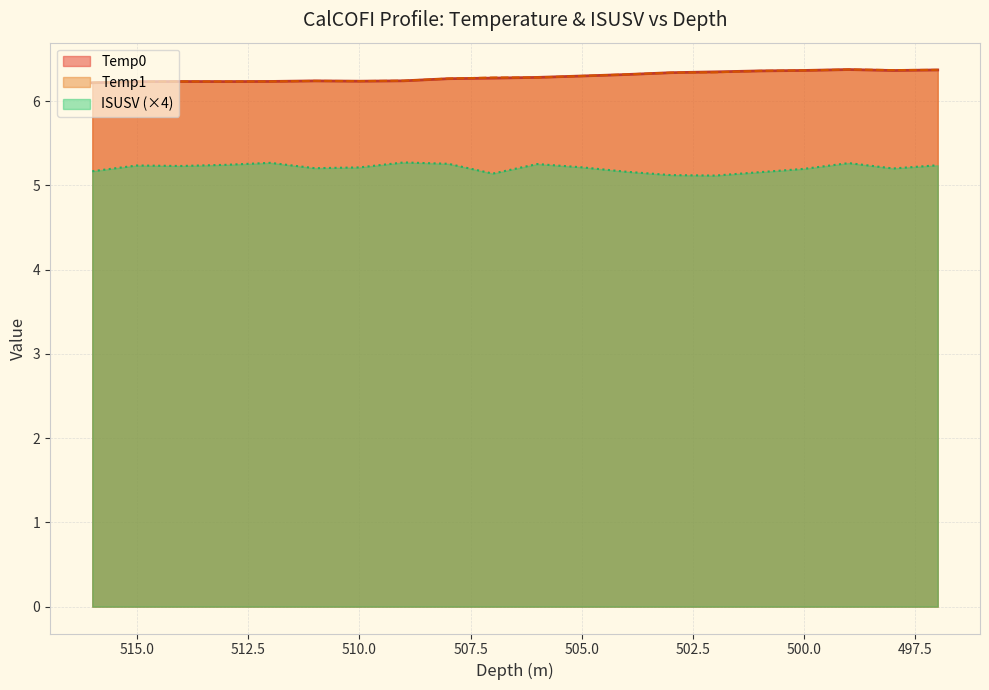

What are all the series names shown in the legend?

Temp0, Temp1, ISUSV